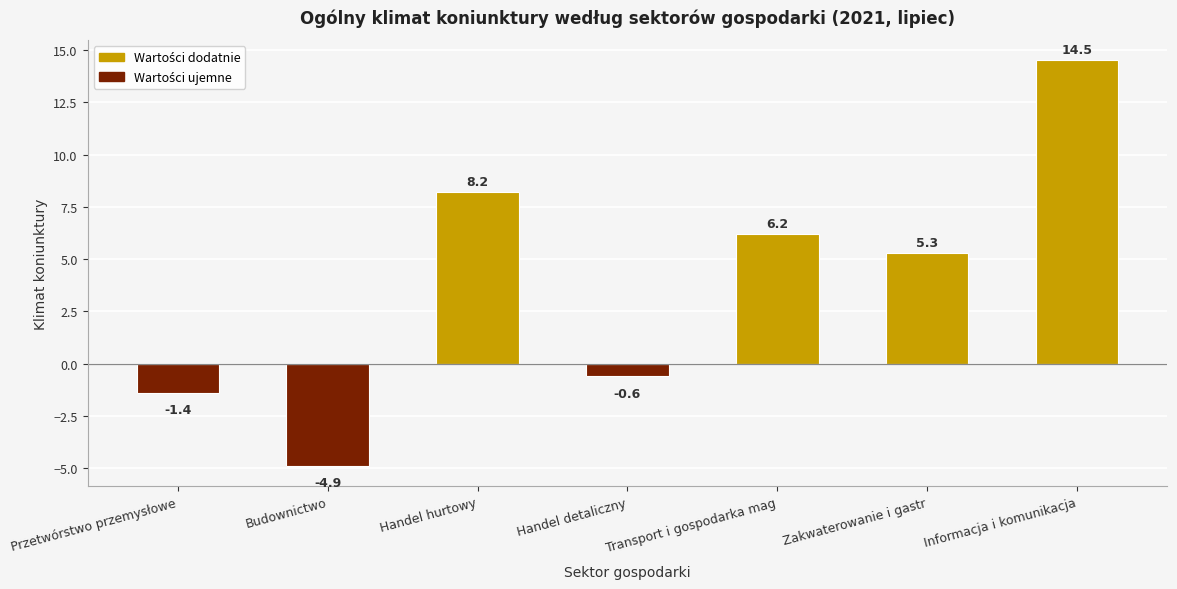

What is the difference between the second highest and second lowest values?

9.6